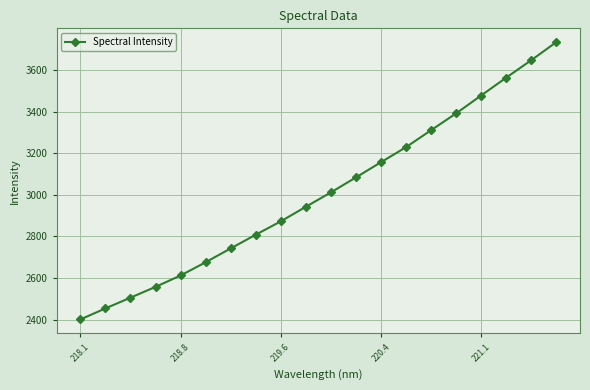

What is the difference between the second highest and second lowest values?

1192.1